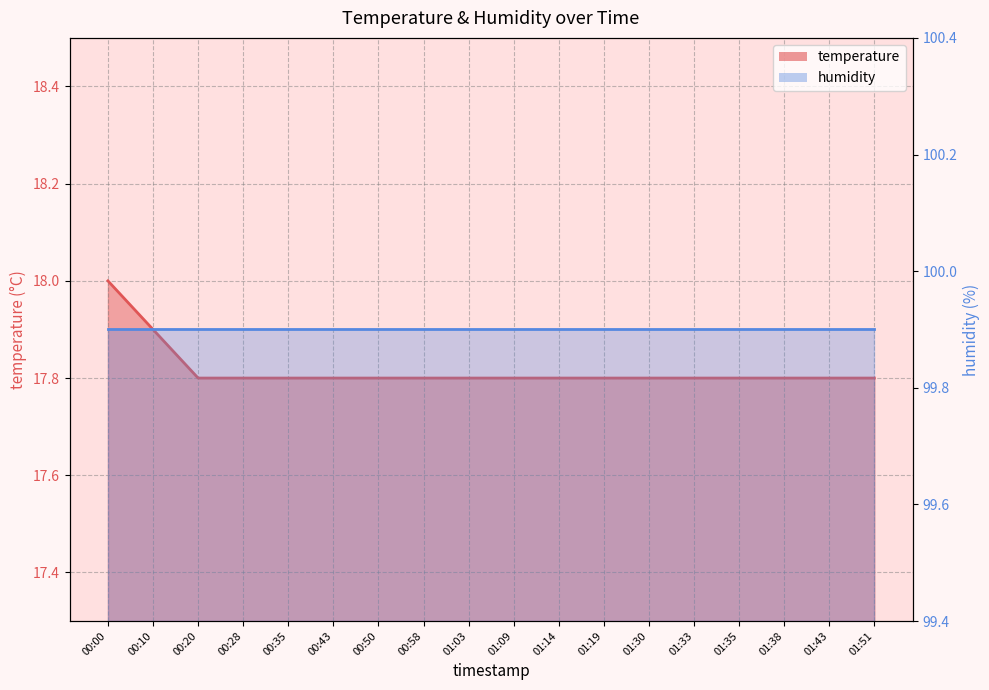

List the labels in order of value, smallest first.

00:20, 00:28, 00:35, 00:43, 00:50, 00:58, 01:03, 01:09, 01:14, 01:19, 01:30, 01:33, 01:35, 01:38, 01:43, 01:51, 00:10, 00:00